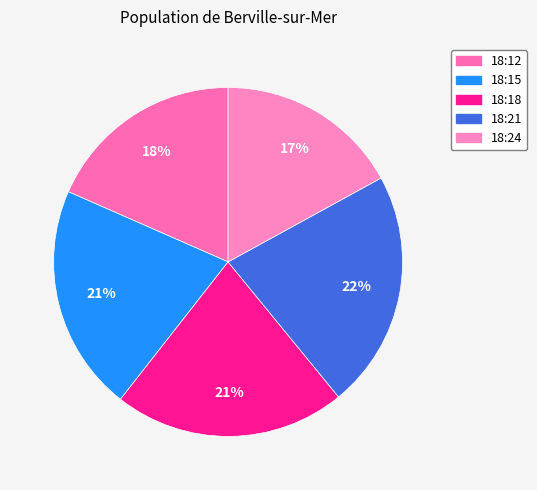

What percentage is the 18:21 slice, to the nearest percent?

22%